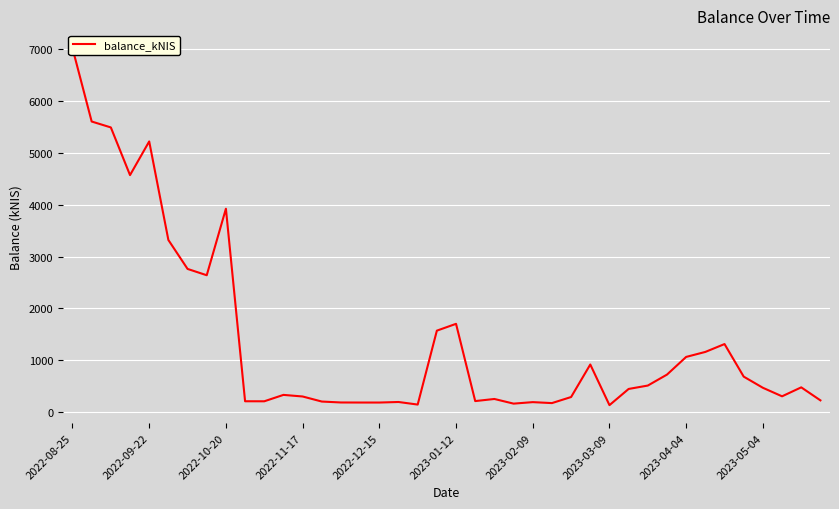

What is the difference between the values at 16 and 2022-09-22?

5416.1